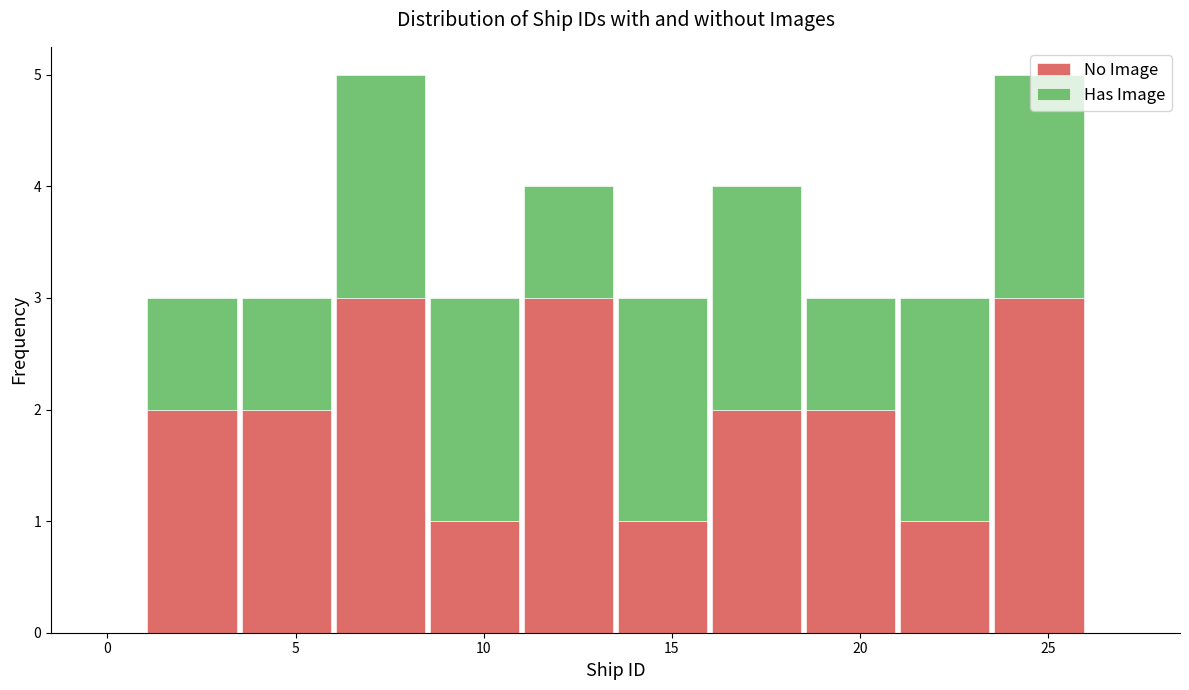

Reading left to right, list every stacked bar in this chart as the range it spans on the x-axis followed by its total height. The values are not printed on the chart, so give them approximately, as read against the axis.

1.0 to 3.5: 3
3.5 to 6.0: 3
6.0 to 8.5: 5
8.5 to 11.0: 3
11.0 to 13.5: 4
13.5 to 16.0: 3
16.0 to 18.5: 4
18.5 to 21.0: 3
21.0 to 23.5: 3
23.5 to 26.0: 5